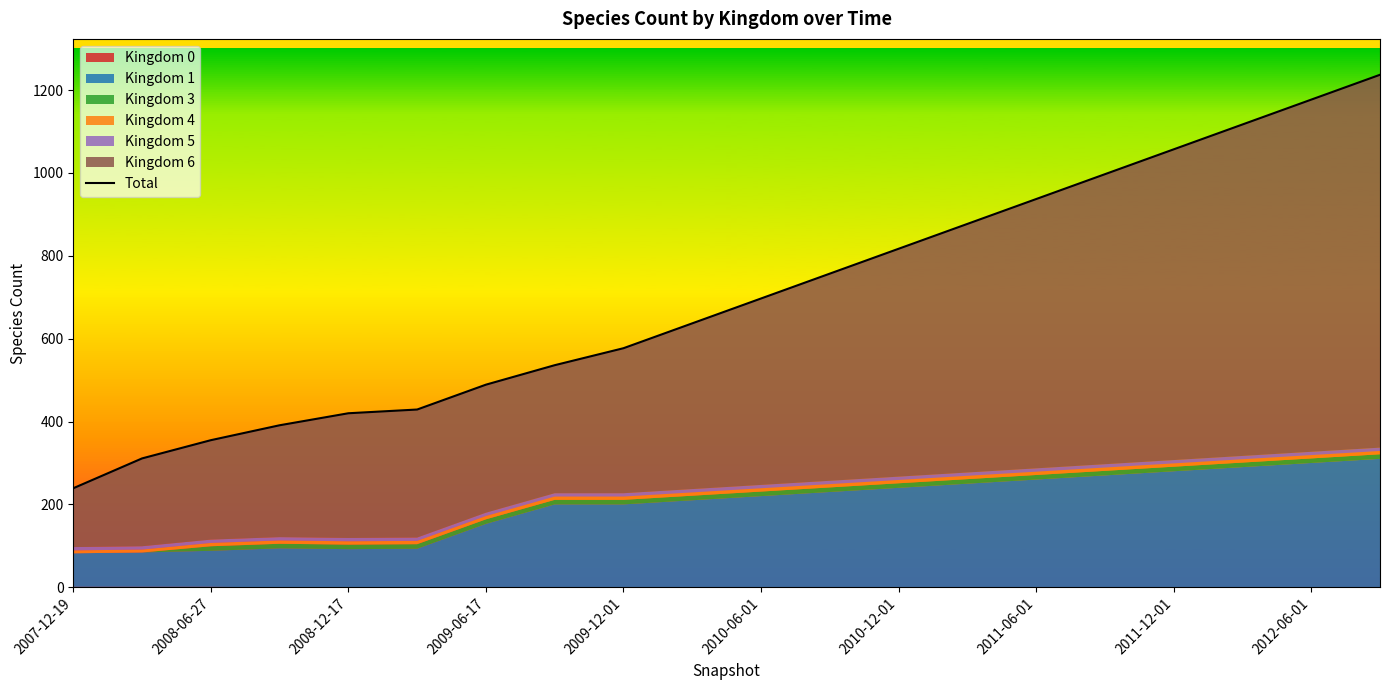

What is the change in value from 14 to 15?

+60